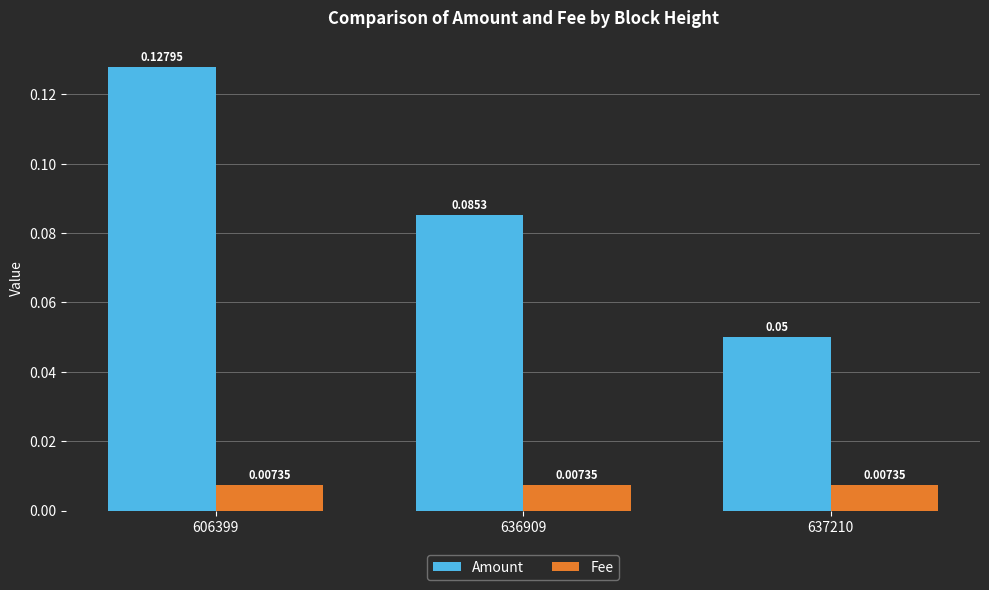

Rank the series by their maximum value, from highest to lowest.

Amount, Fee